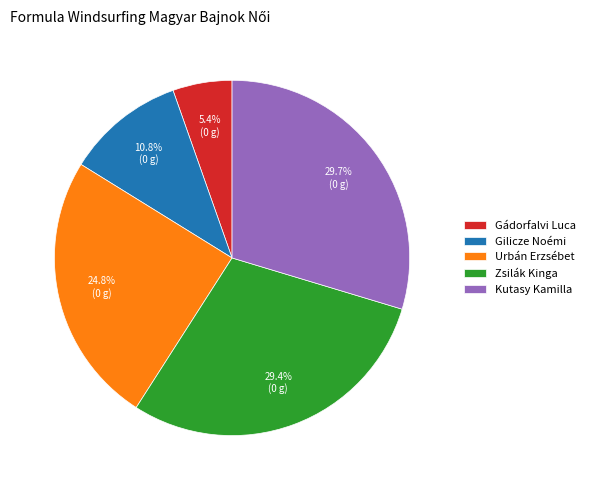

The Kutasy Kamilla slice represents 41% of the pie. True or false?

False